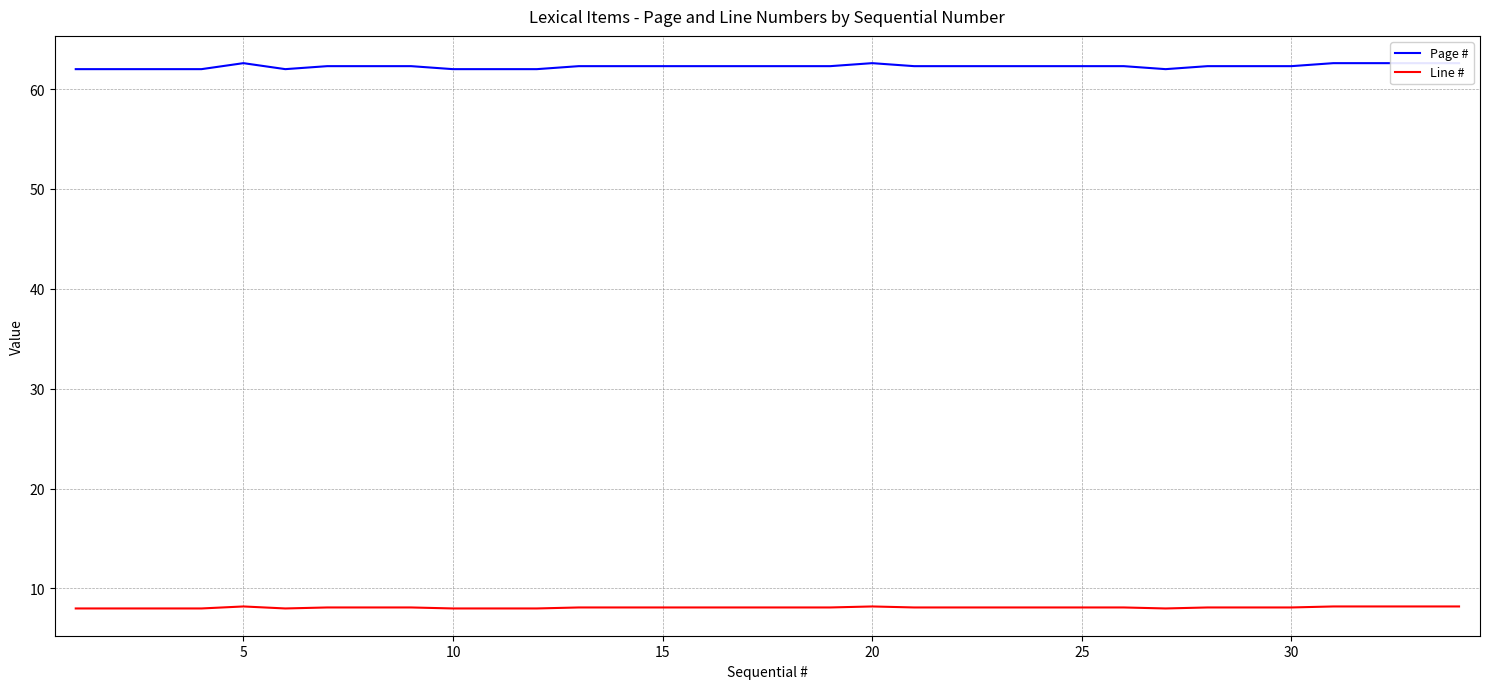

Is it true that Line # equals 8.2 at 5?

True